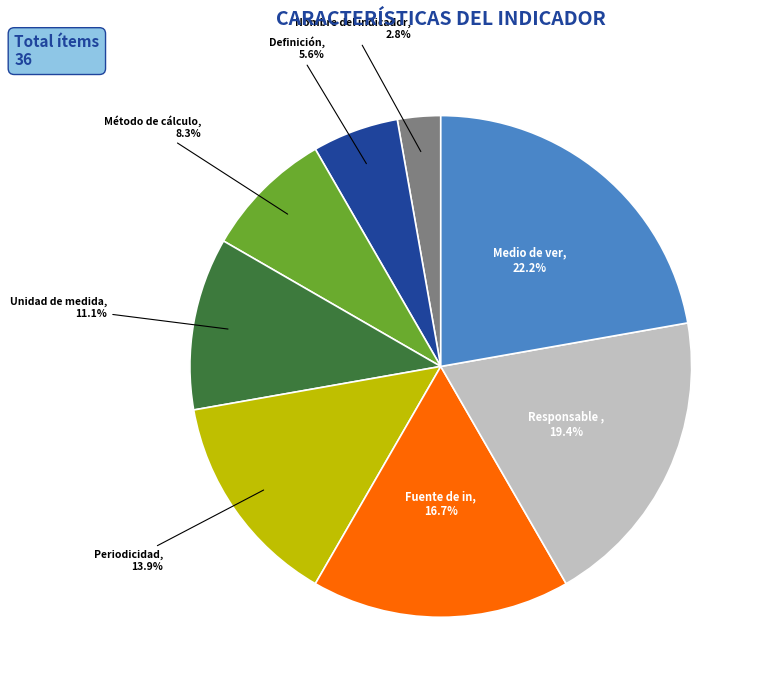

Is there any slice that represents more than half of the pie?

No